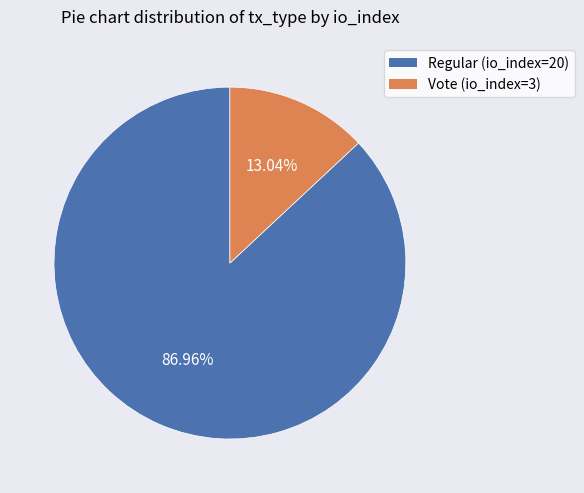

Count the number of slices in the pie.

2